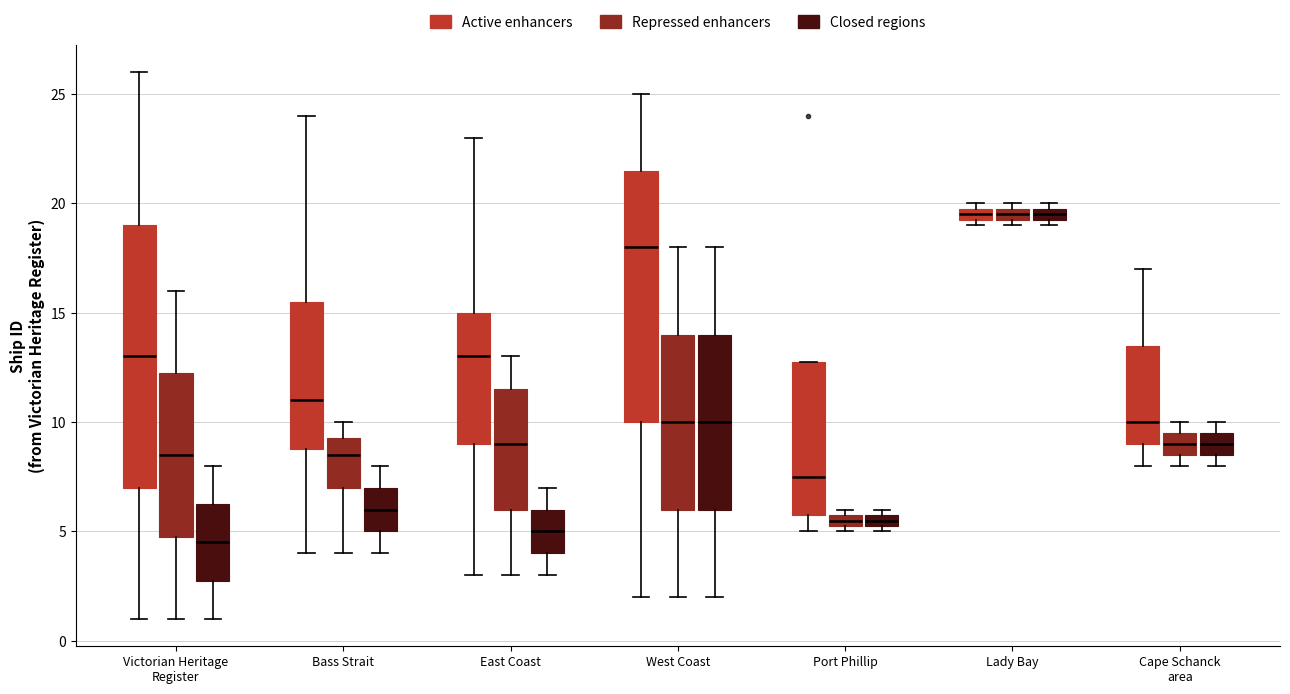

Which box is the tallest, from its lower edge to its upper edge?

Victorian Heritage Register (Active enhancers)